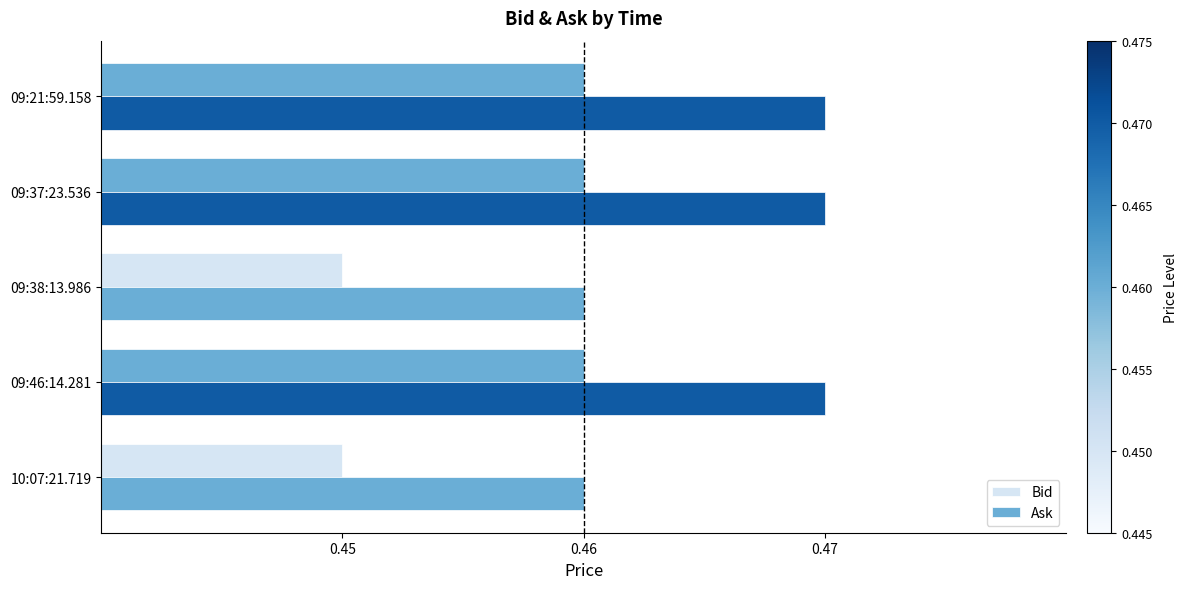

How many distinct data groups are displayed?

2